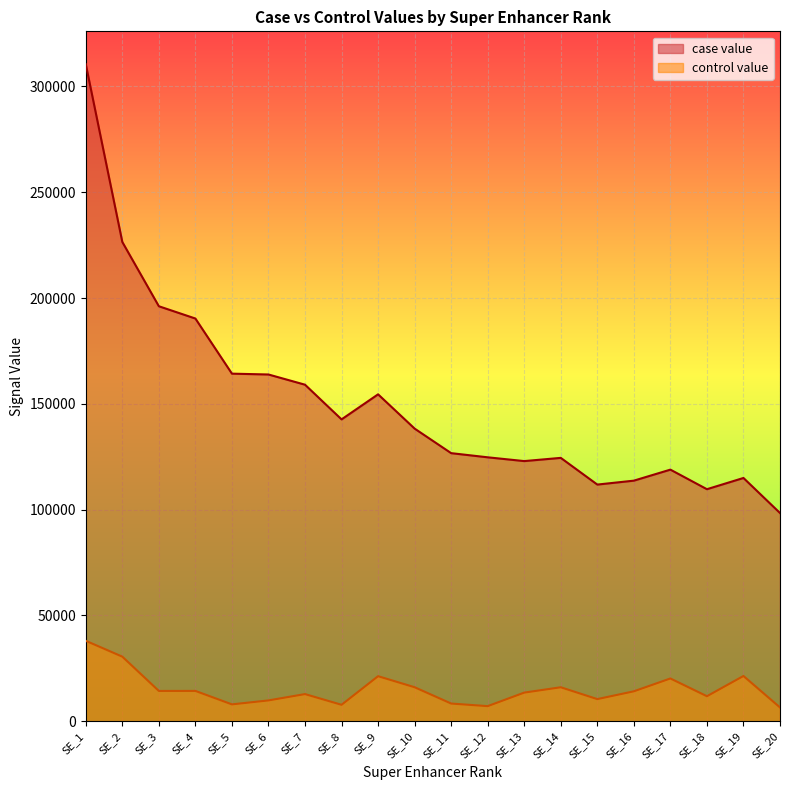

What is the minimum value for control value?

6498.5